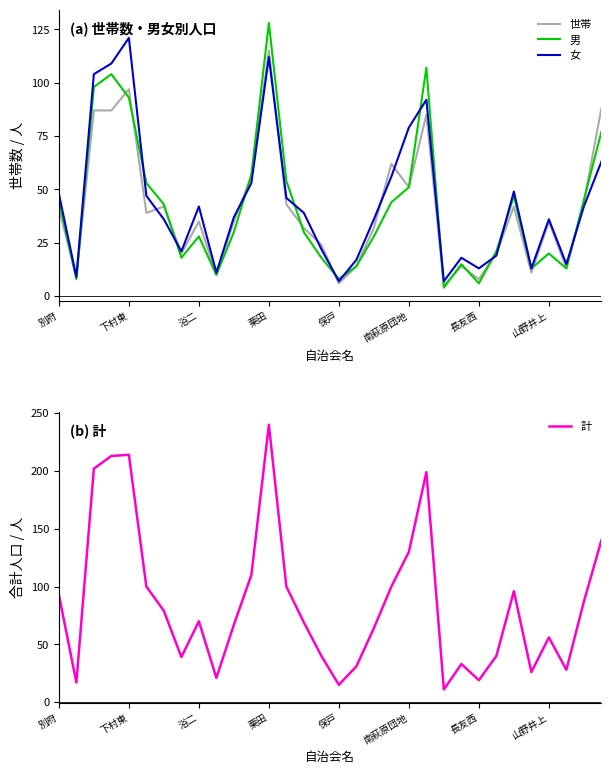

In 世帯, how many points are lower than both neighbors (excluding endpoints)?

10